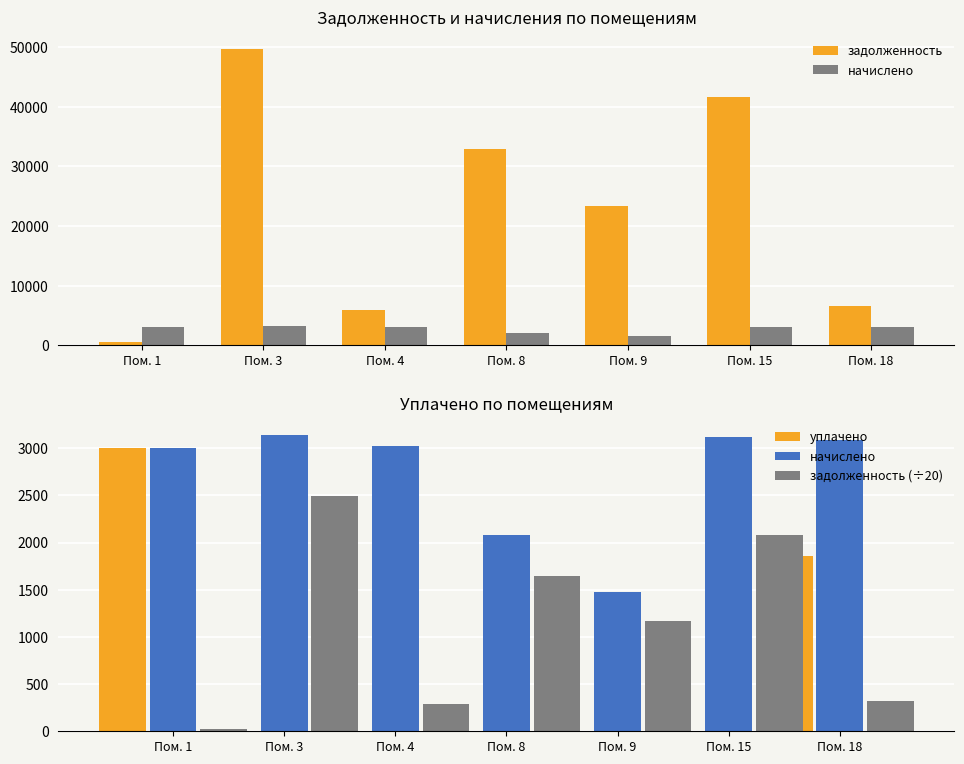

What is the value of the задолженность bar at the 1st from the left?

477.6